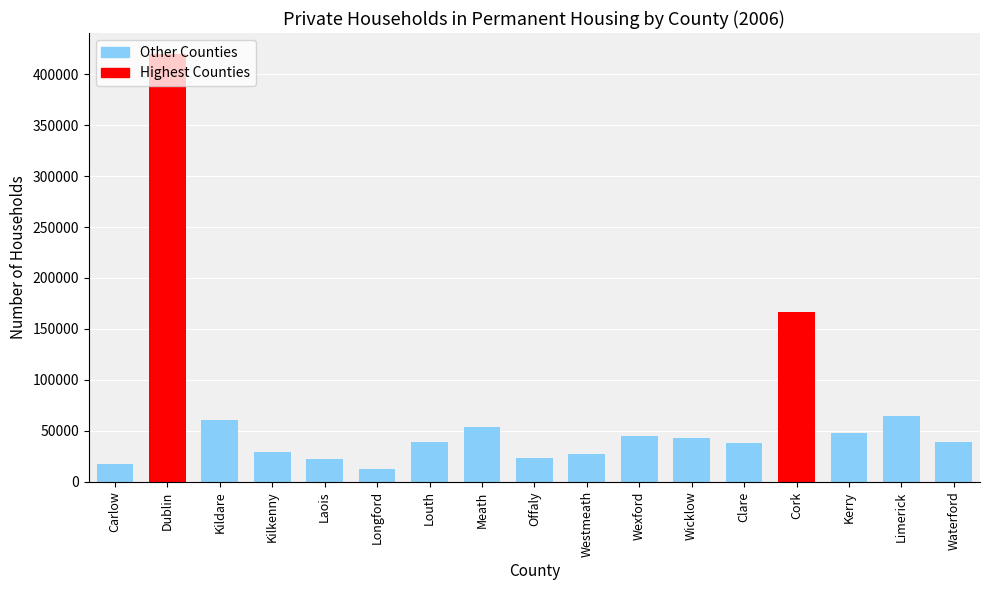

At which category does the chart reach its peak across all series?

Dublin